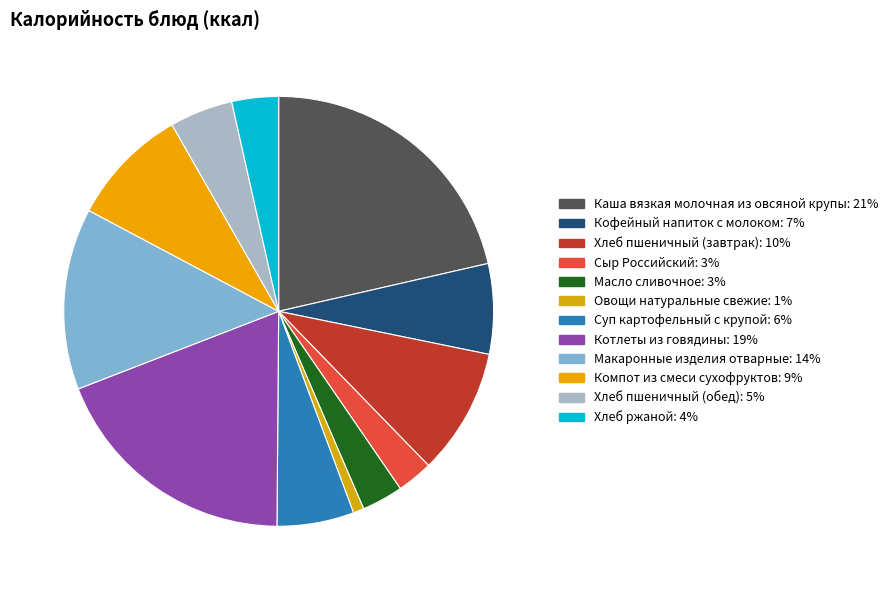

How many segments does this pie chart have?

12